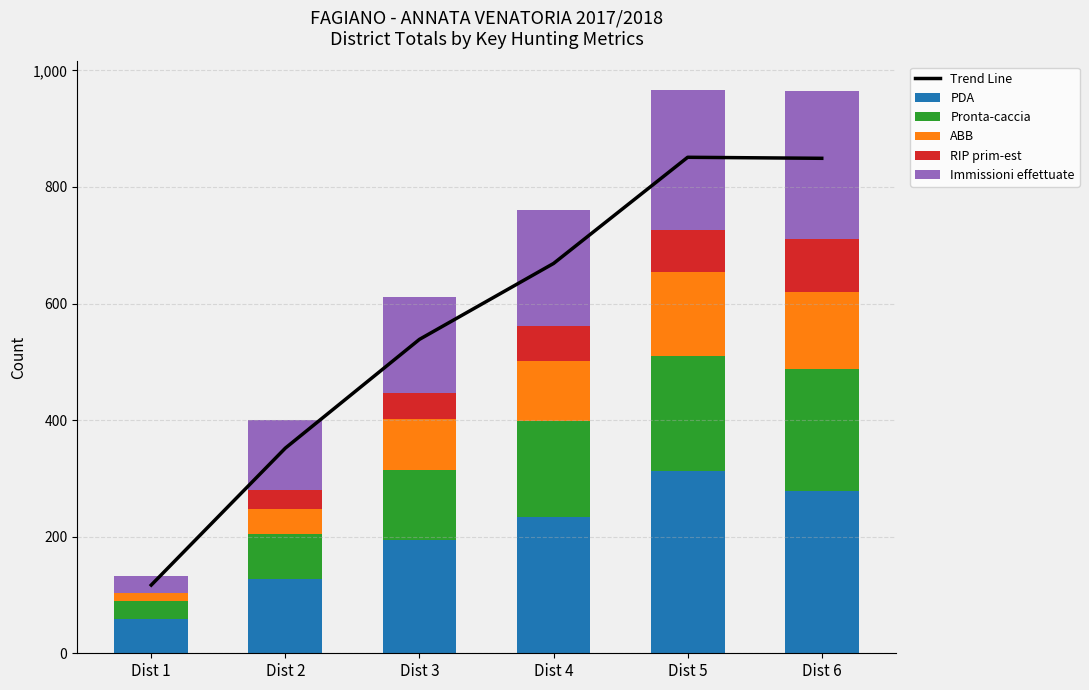

Is it true that ABB equals 103.0 at Dist 4?

True